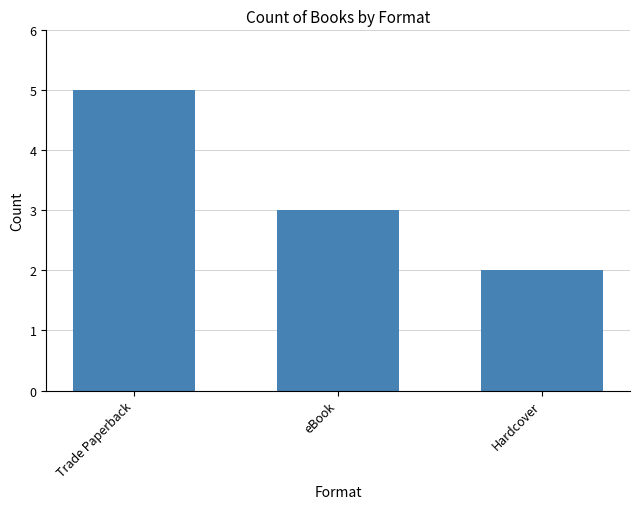

What is the average value?

3